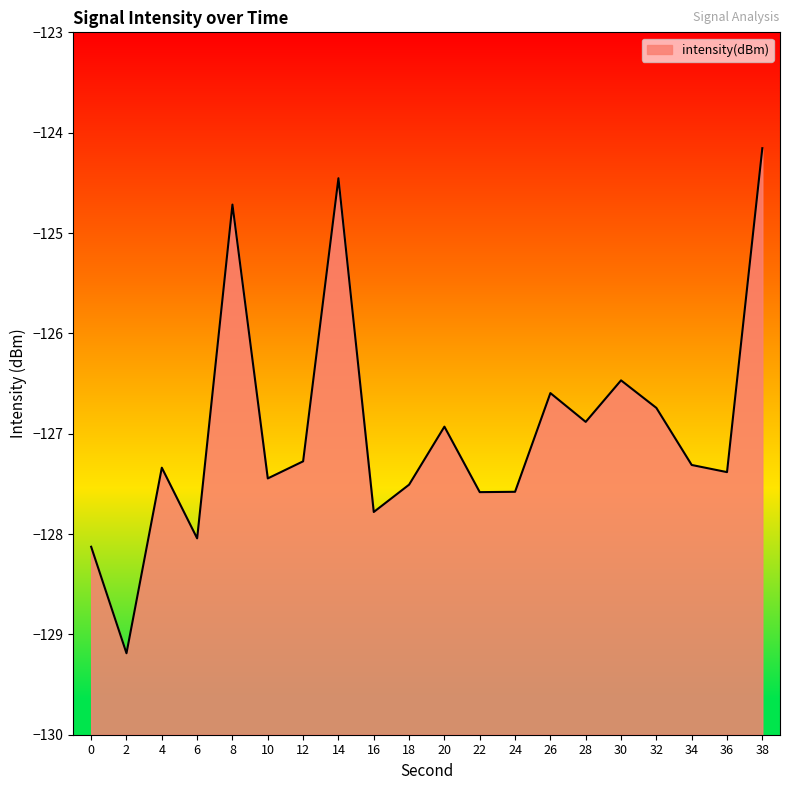

What is the sum of all values?

-2539.5